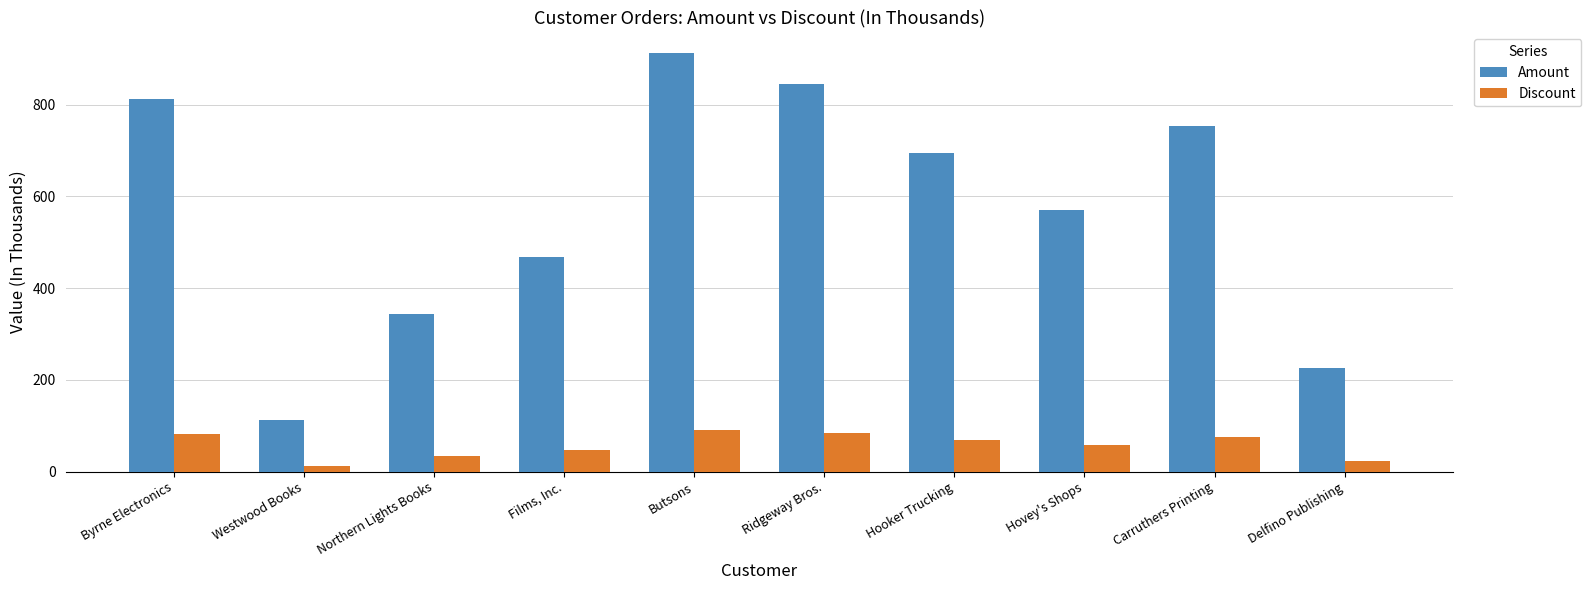

At which label does Discount first exceed 69?

Byrne Electronics